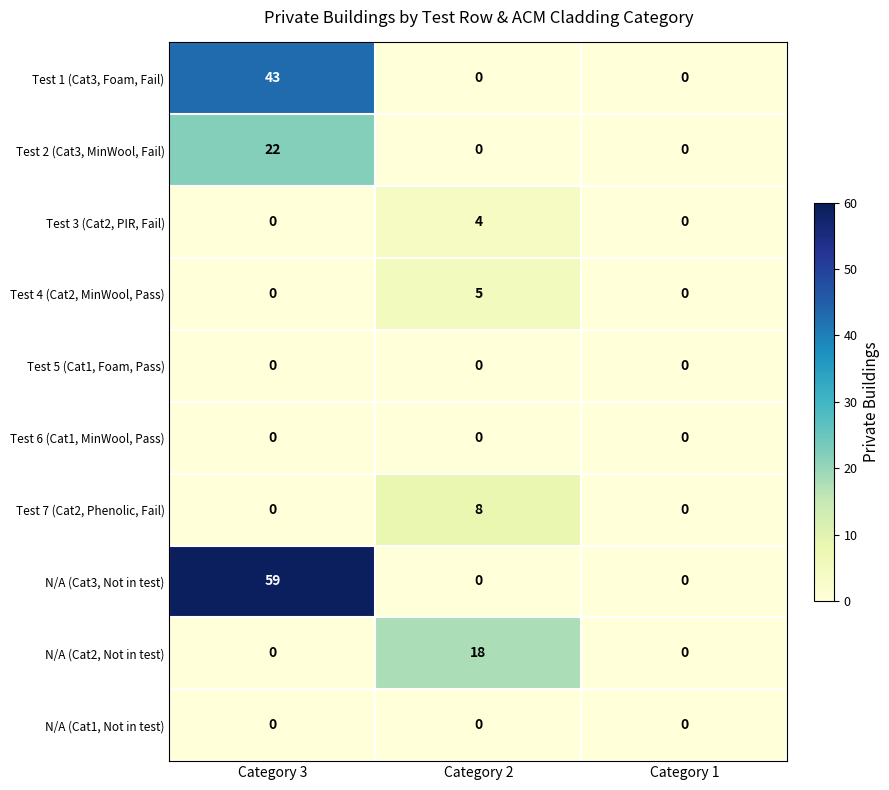

What is the total value across all series at Category 3?

124